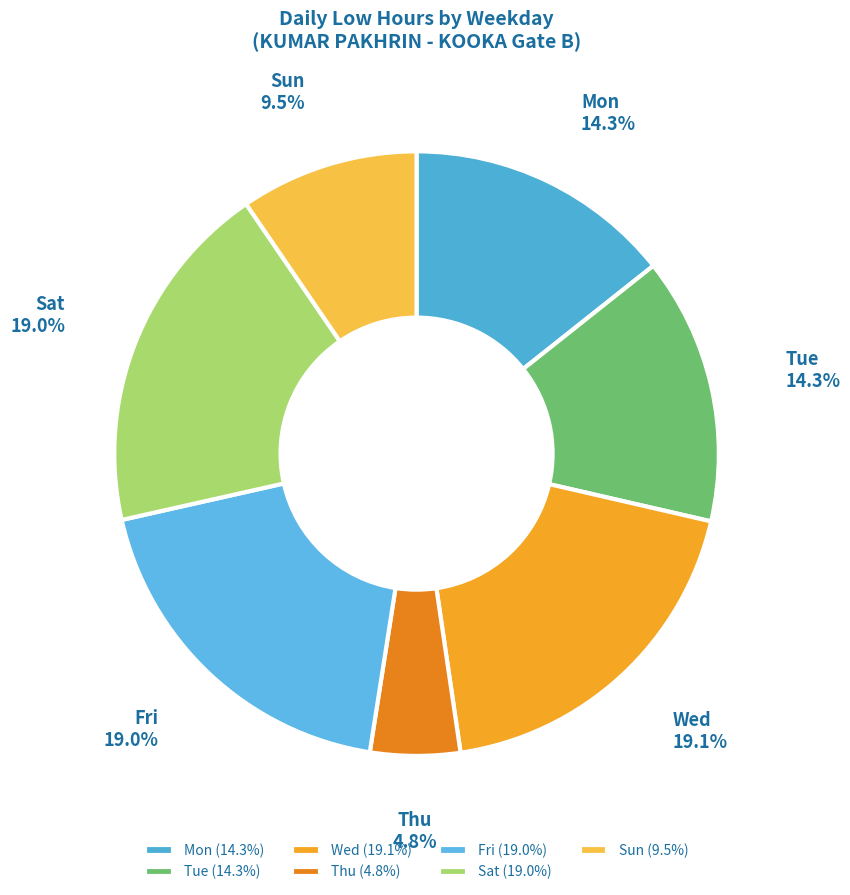

To the nearest percent, what is the average slice percentage?

14%